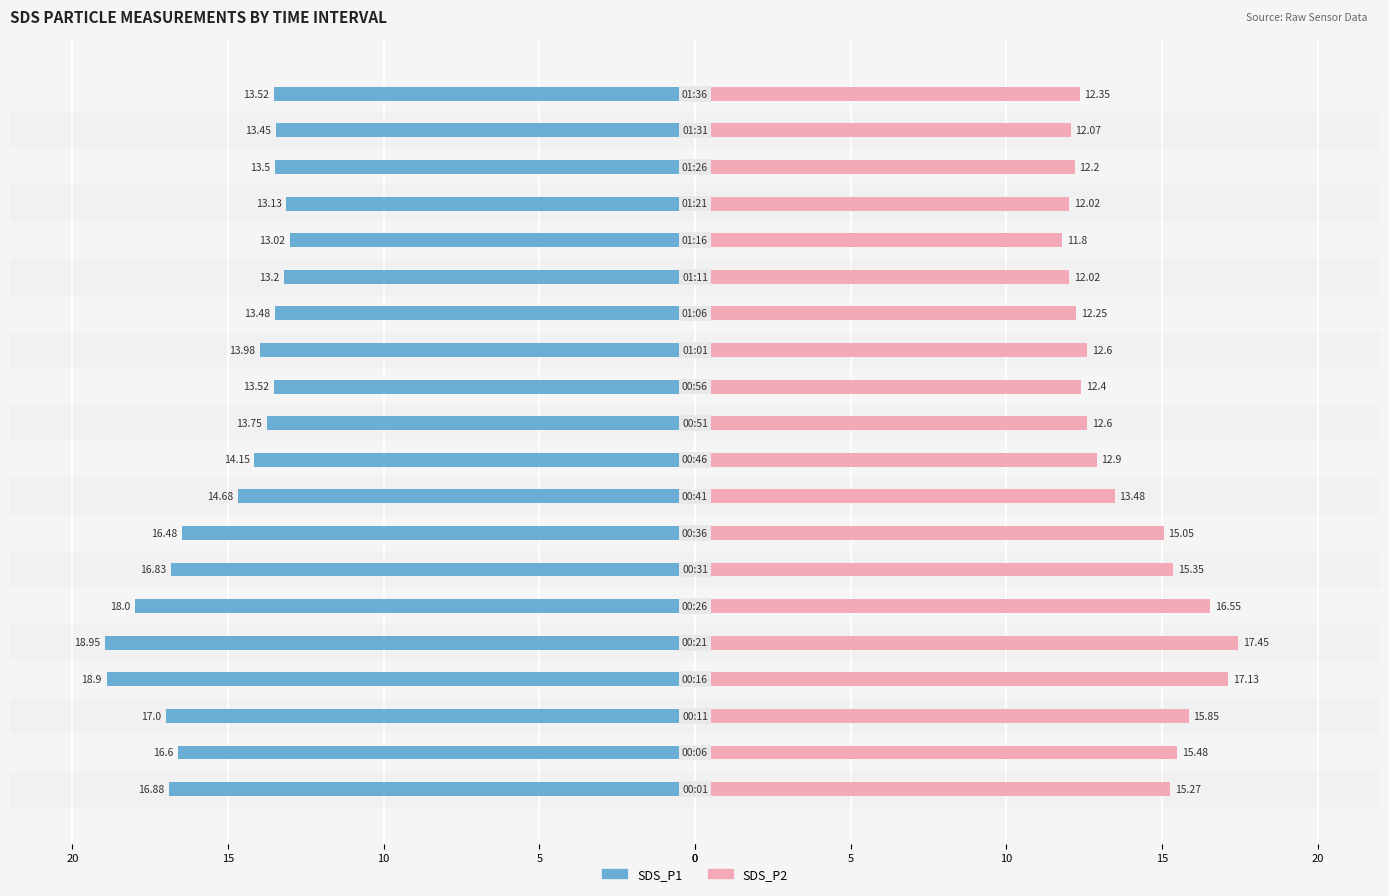

Is it true that SDS_P1 equals -7.1 at 0?

False